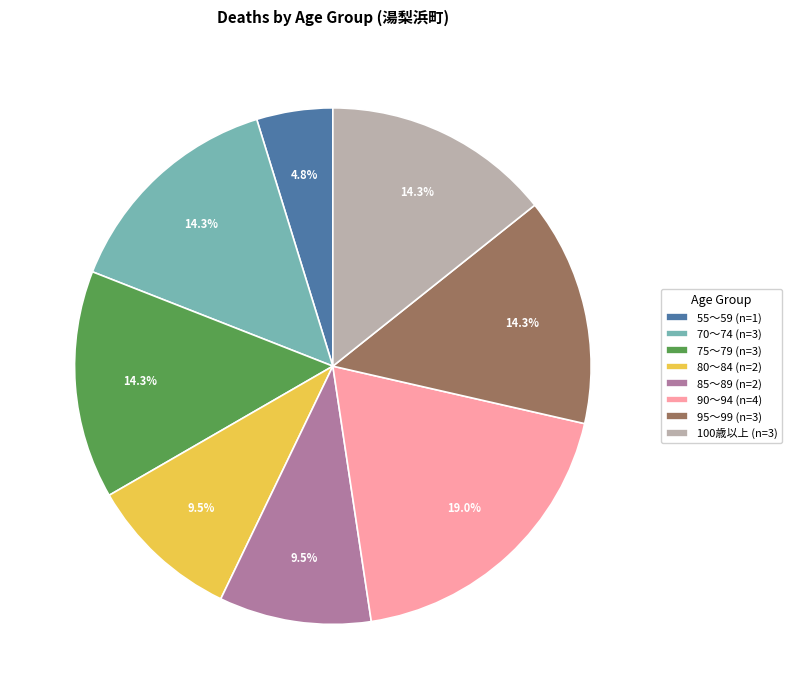

Which slice is the largest?

90～94 (n=4)